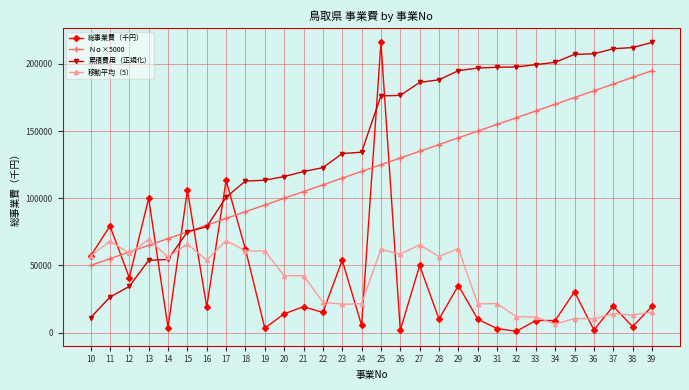

What is the lowest value of the Ｎｏ×5000 series?

50000.0